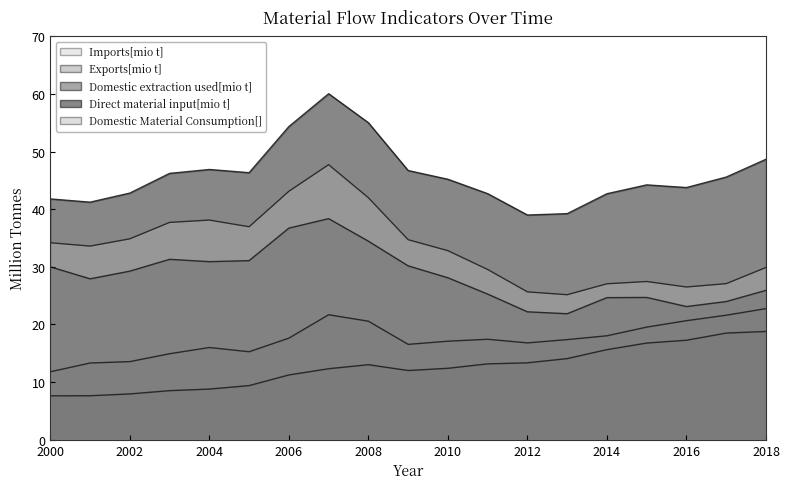

Reading left to right, extract all data points from this chart.

Imports[mio t]: 11.8	13.3	13.5	14.9	16.0	15.3	17.6	21.7	20.6	16.5	17.1	17.4	16.8	17.4	18.0	19.5	20.7	21.6	22.8
Exports[mio t]: 7.6	7.6	7.9	8.5	8.8	9.4	11.2	12.3	13.0	12.0	12.4	13.2	13.3	14.1	15.6	16.8	17.3	18.5	18.8
Domestic extraction used[mio t]: 30.0	27.9	29.3	31.3	30.9	31.1	36.7	38.4	34.5	30.2	28.1	25.3	22.2	21.9	24.7	24.7	23.1	24.0	25.9
Direct material input[mio t]: 41.8	41.2	42.8	46.2	46.9	46.3	54.3	60.0	55.0	46.7	45.2	42.7	39.0	39.2	42.7	44.2	43.8	45.6	48.7
Domestic Material Consumption[]: 34.2	33.6	34.9	37.7	38.1	37.0	43.1	47.7	42.0	34.7	32.8	29.5	25.7	25.2	27.1	27.5	26.5	27.1	29.9